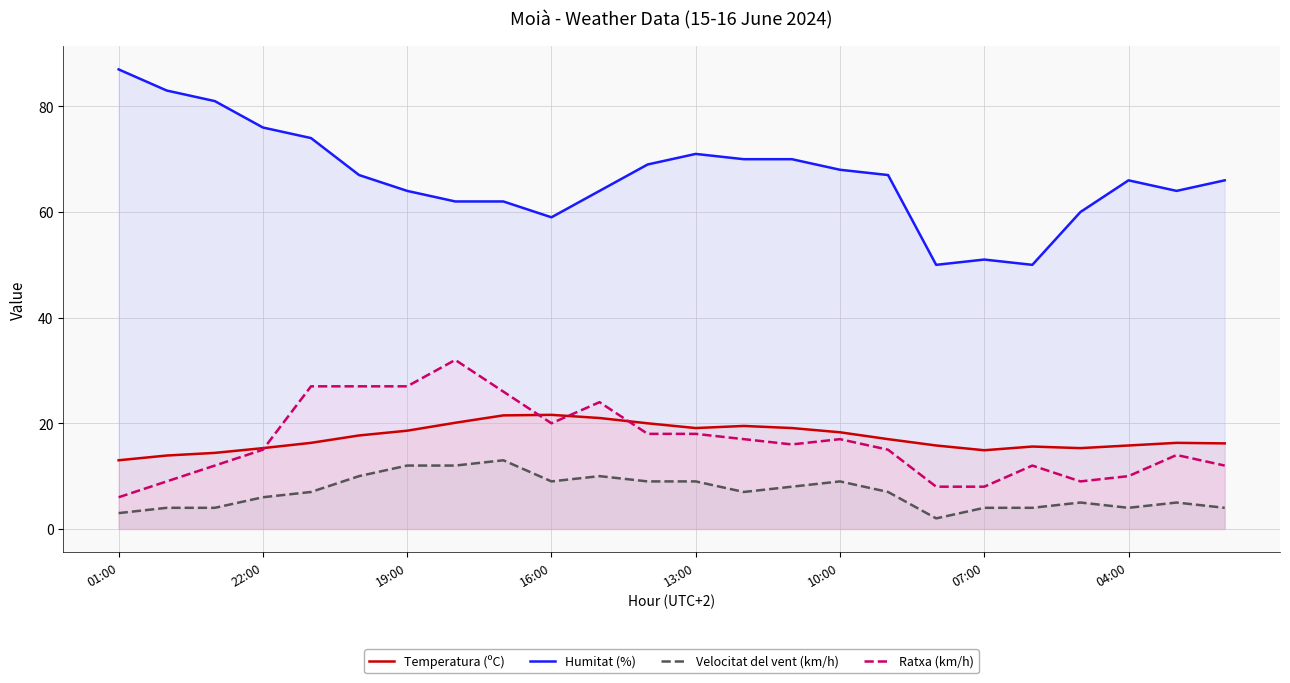

What position from the left is 01:00?

1